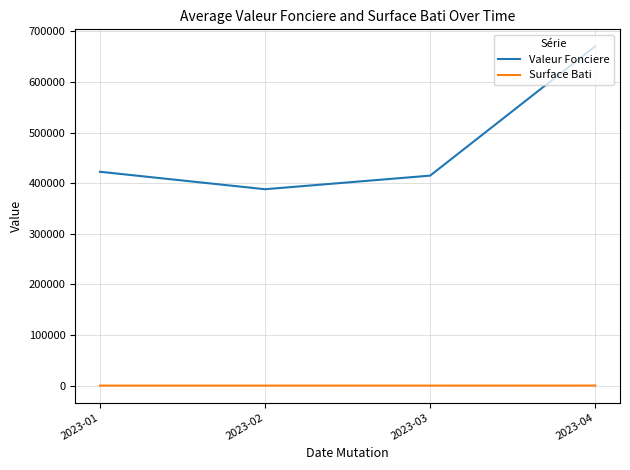

Which series has the widest spread of values?

Valeur Fonciere